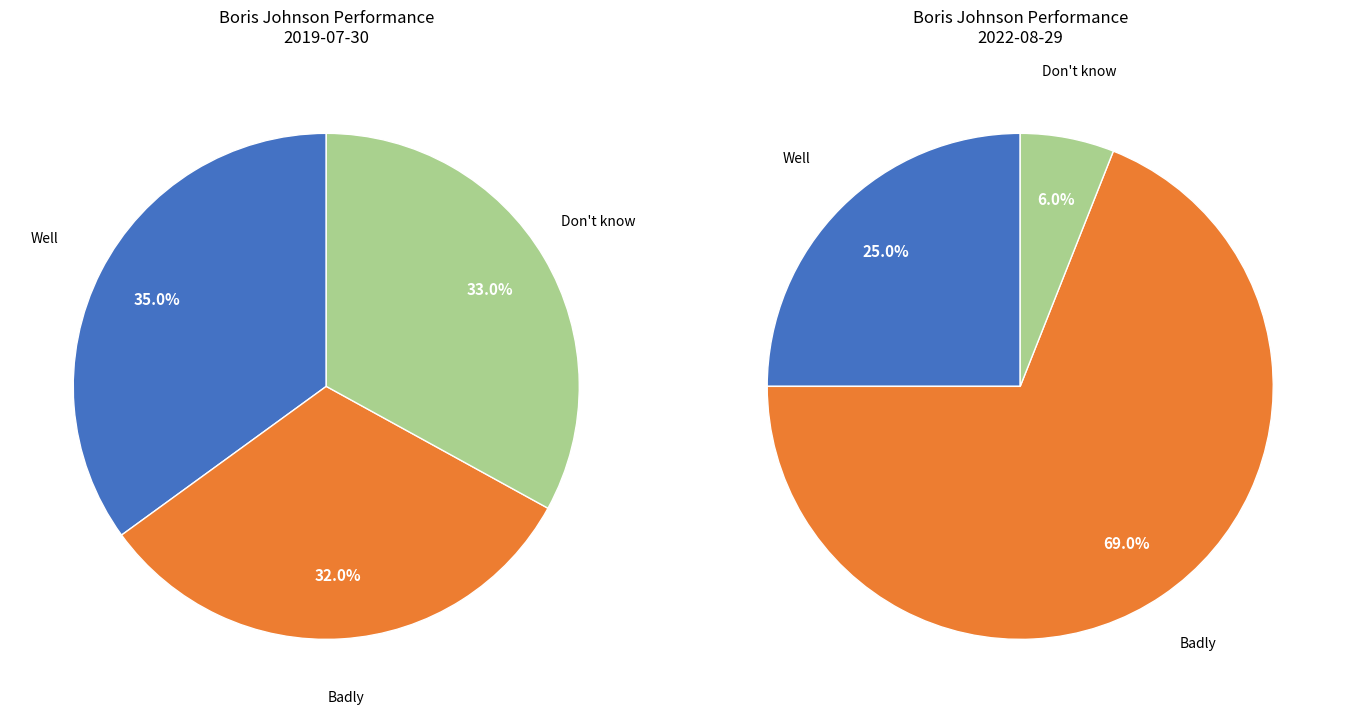

To the nearest percent, what is the average slice percentage?

33%